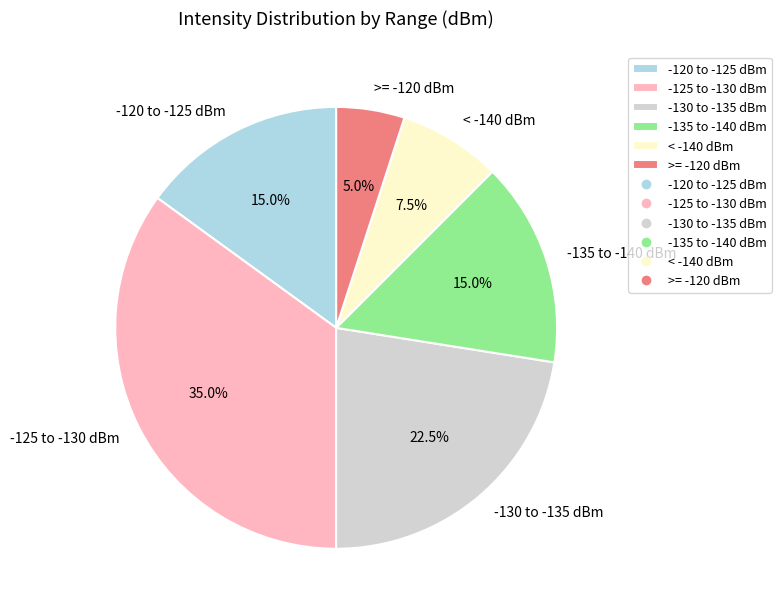

Which has a higher value, < -140 dBm or -120 to -125 dBm?

-120 to -125 dBm